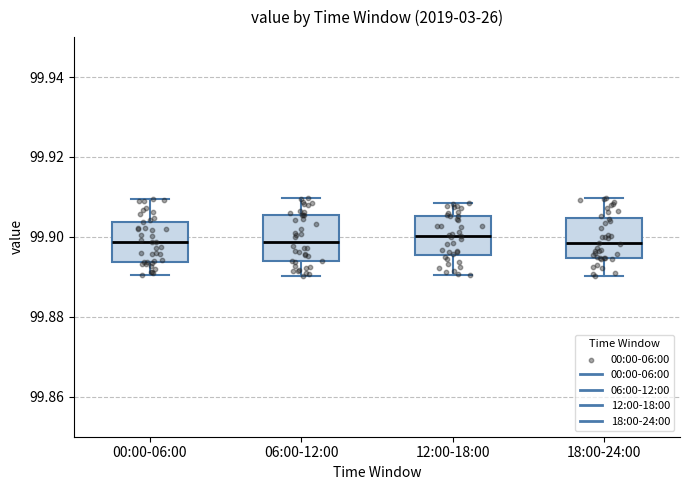

Reading left to right, transcribe this box plot: for each box, give where its median line is, the range the box spans, and where its two whiskers end, as read against the y-axis. The values are not printed on the chart, so give them approximately, as read against the axis.

00:00-06:00: median 99.898, box 99.894 to 99.904, whiskers 99.890 to 99.910
06:00-12:00: median 99.898, box 99.894 to 99.906, whiskers 99.890 to 99.910
12:00-18:00: median 99.900, box 99.896 to 99.906, whiskers 99.890 to 99.908
18:00-24:00: median 99.898, box 99.894 to 99.904, whiskers 99.890 to 99.910